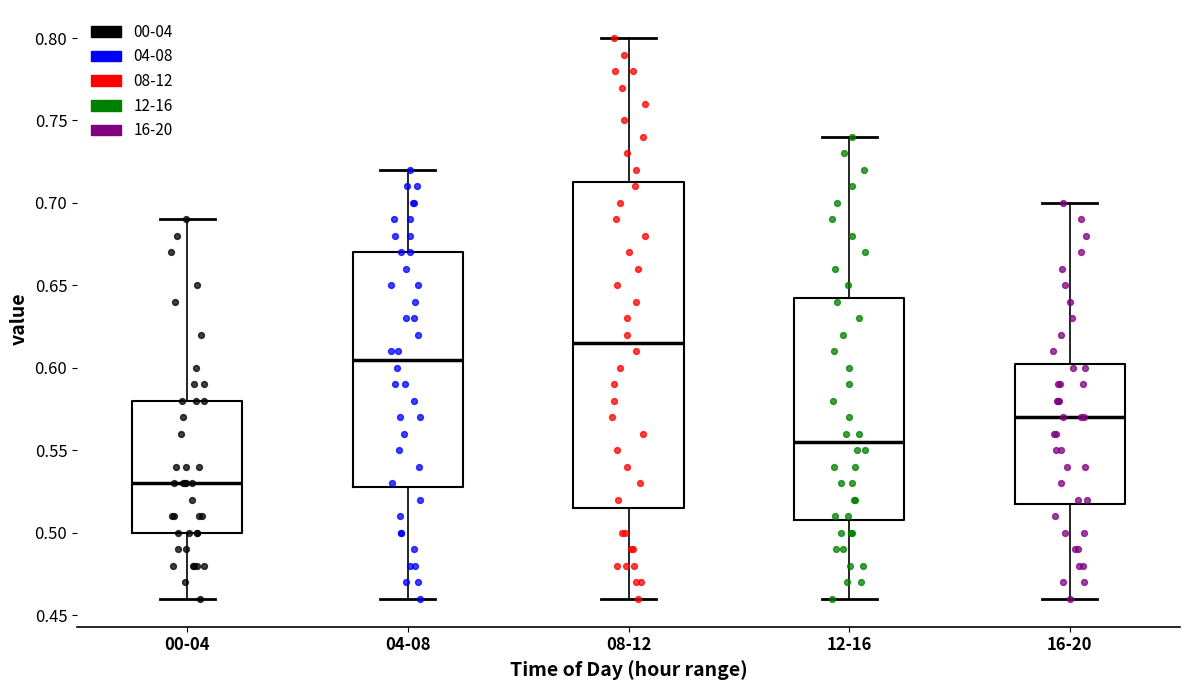

Which box's median line is the highest?

08-12